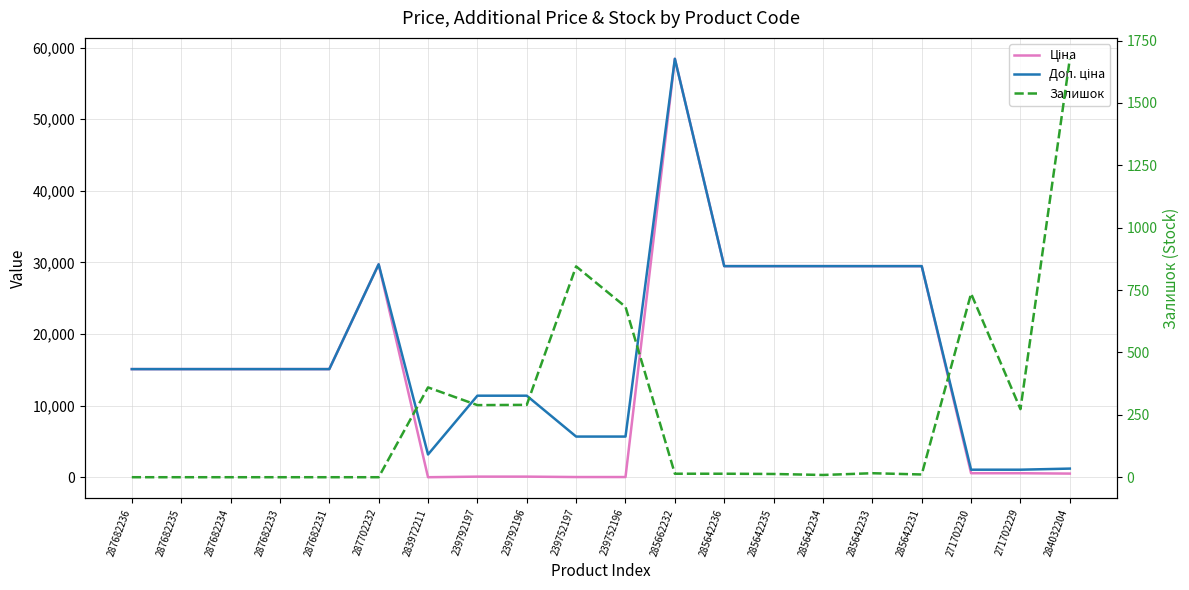

Where does the Ціна series first go above 15120?

287702232